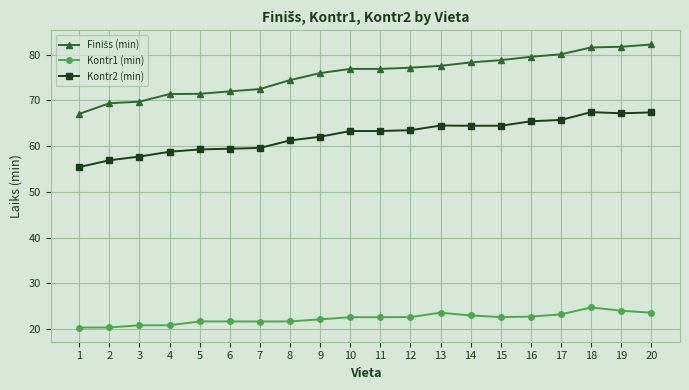

The value of Kontr2 (min) at 16 is 65.4. True or false?

True